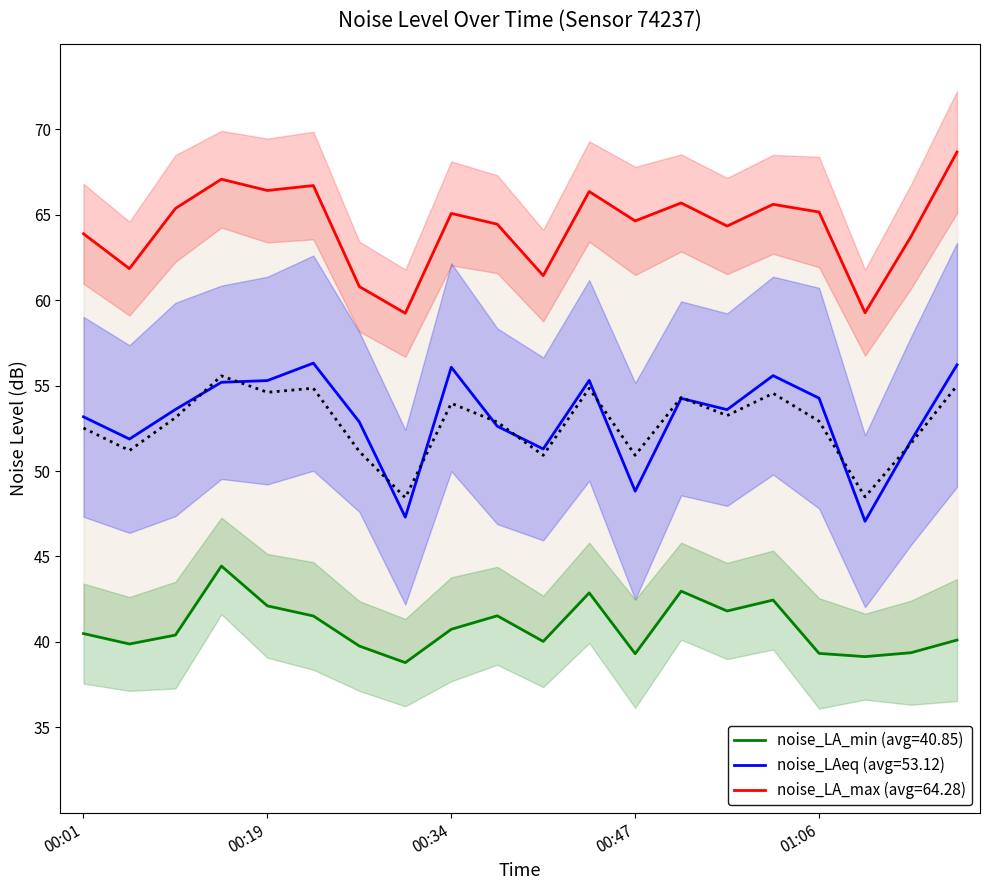

What is the difference between the maximum and second lowest values in the noise_LA_min series?

5.3